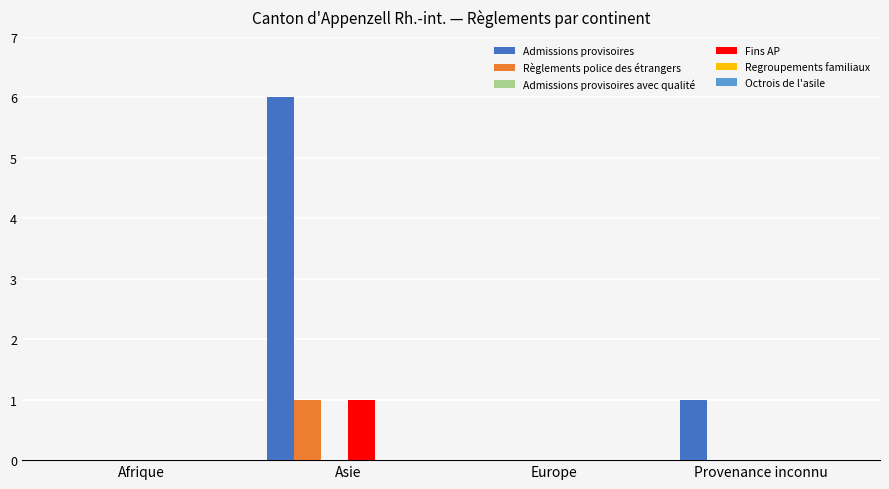

The value of Fins AP at Asie is 2. True or false?

False